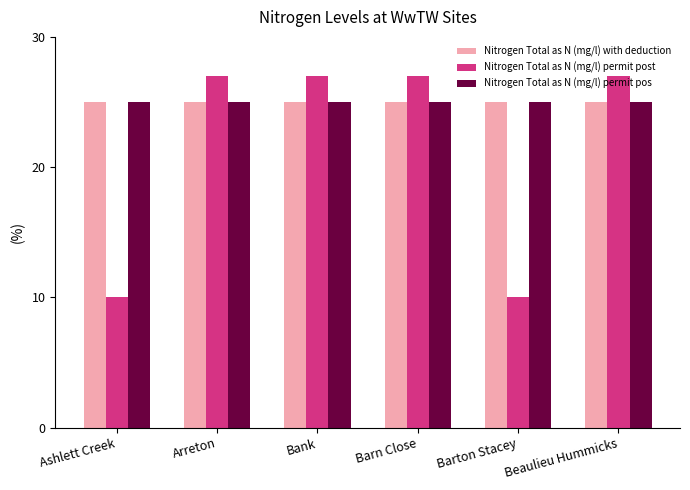

What is the total value across all series at Barton Stacey?

60